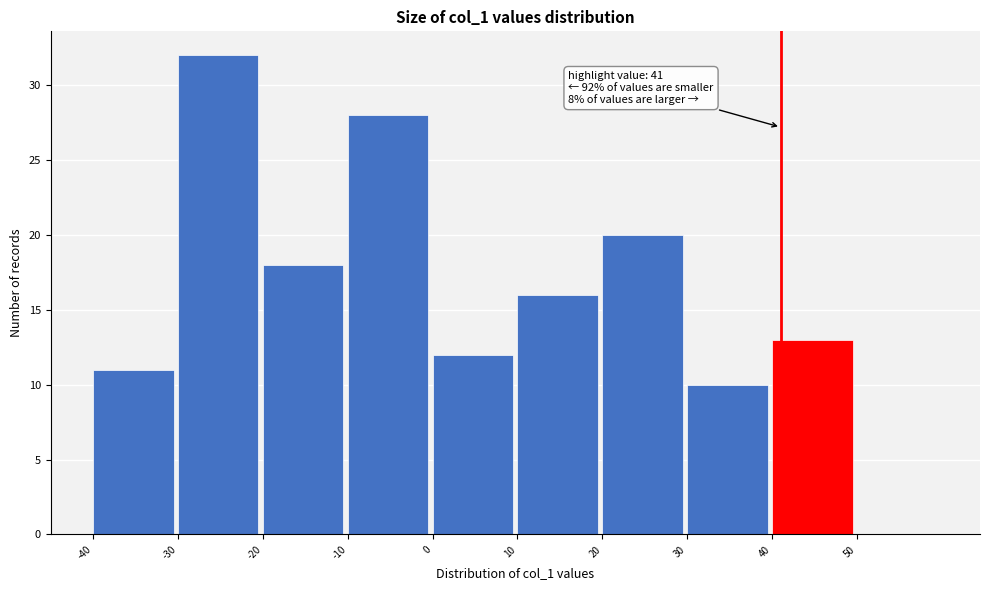

Which range on the x-axis has the tallest bar?

-30 to -20